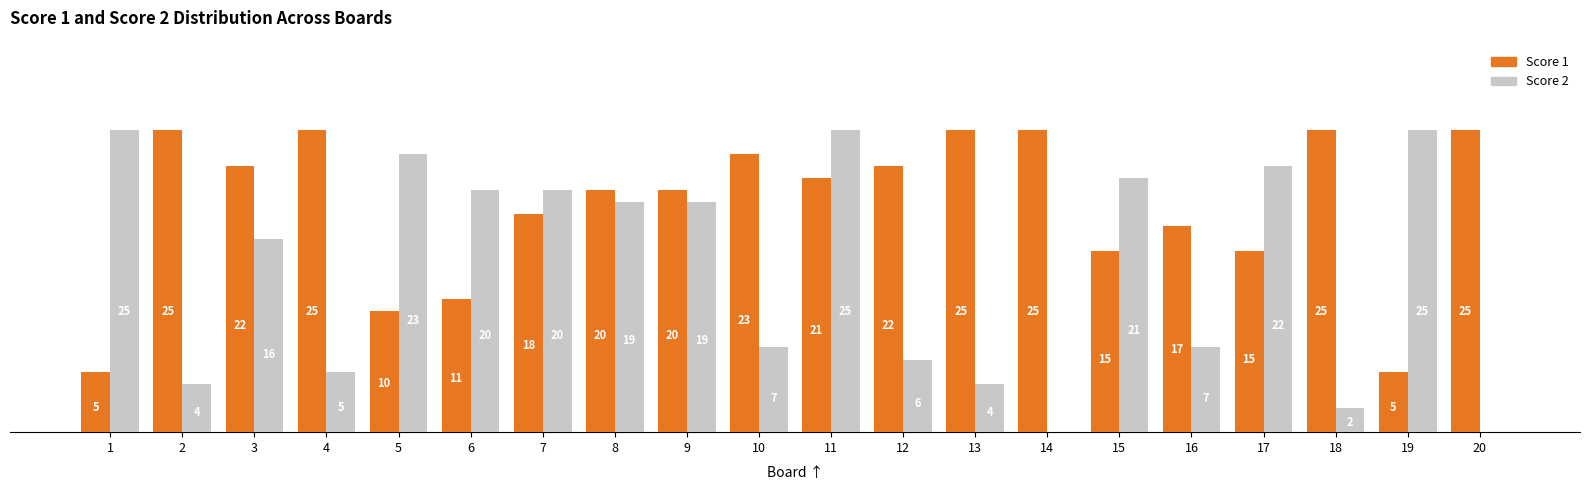

Which series has the largest total across all categories?

Score 1